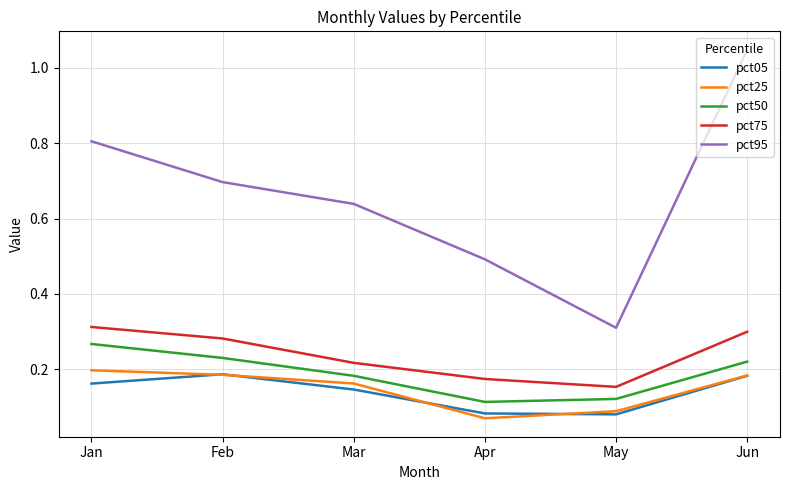

Which series has the largest range (max minus min)?

pct95